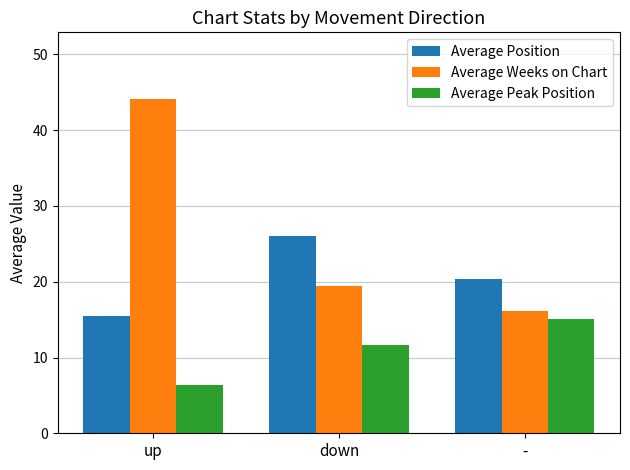

Where does the Average Peak Position series first go above 11?

down